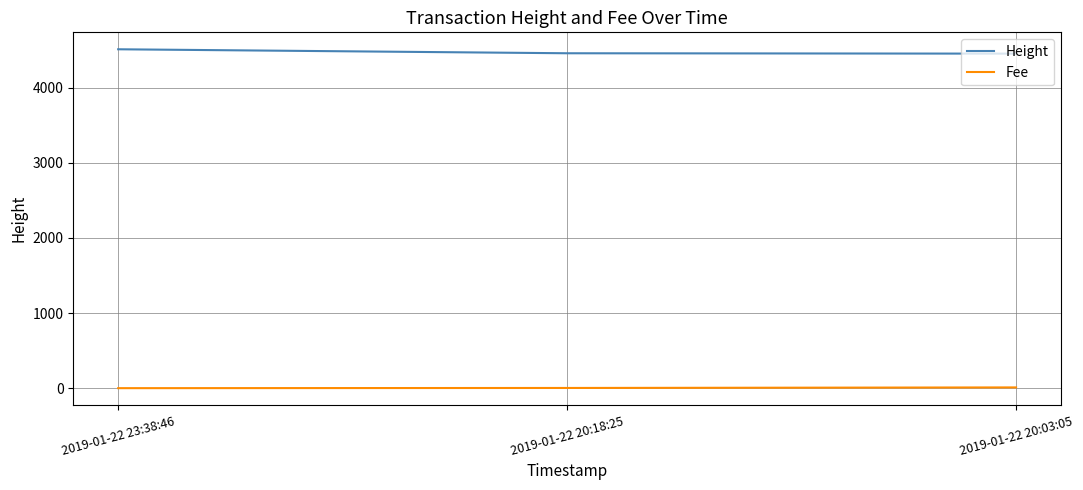

At how many categories does at least one series exceed 1761?

3